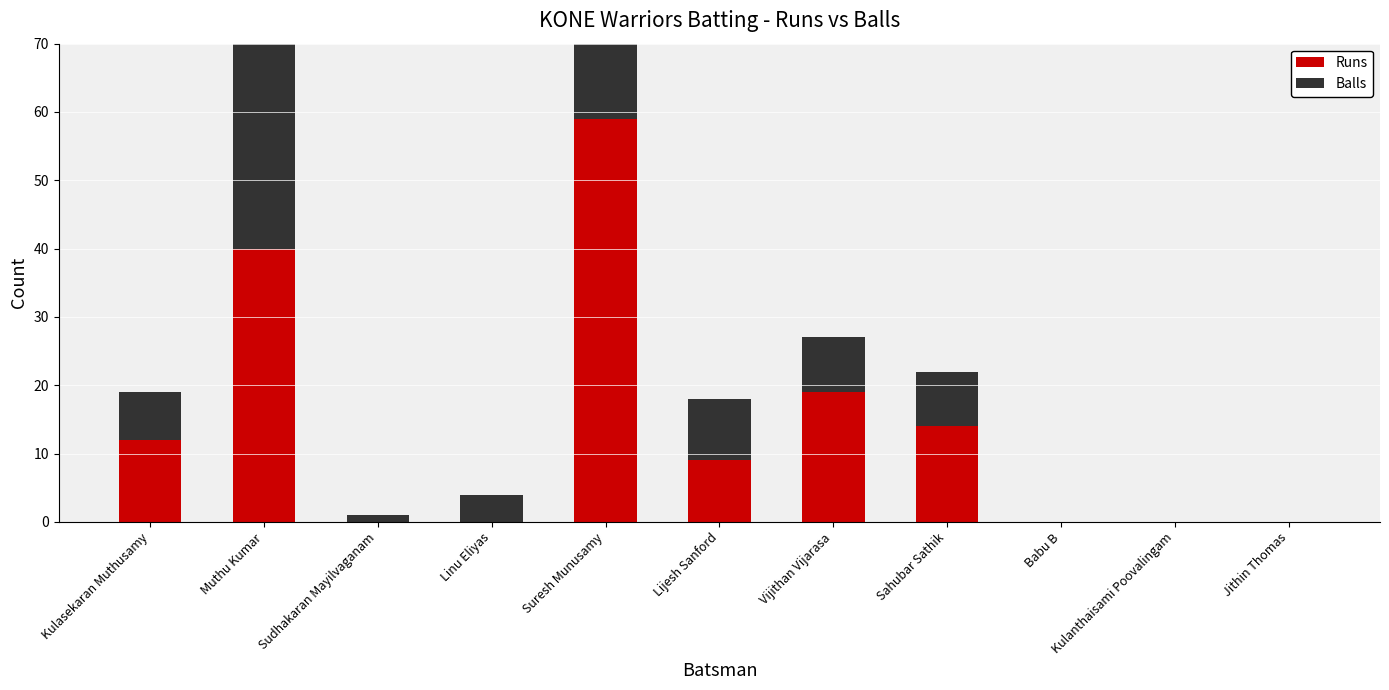

What value does the Runs series have at Vijithan Vijarasa?

19